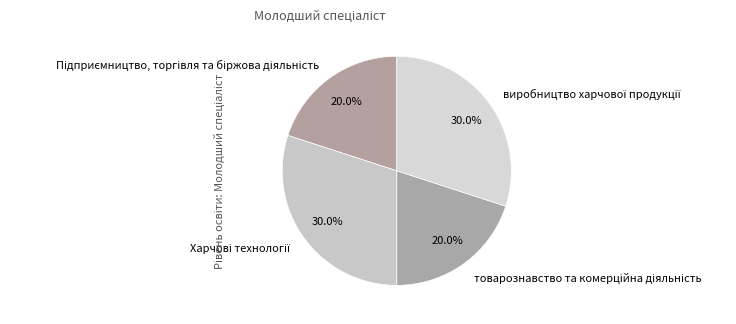

Is there any slice that represents more than half of the pie?

No